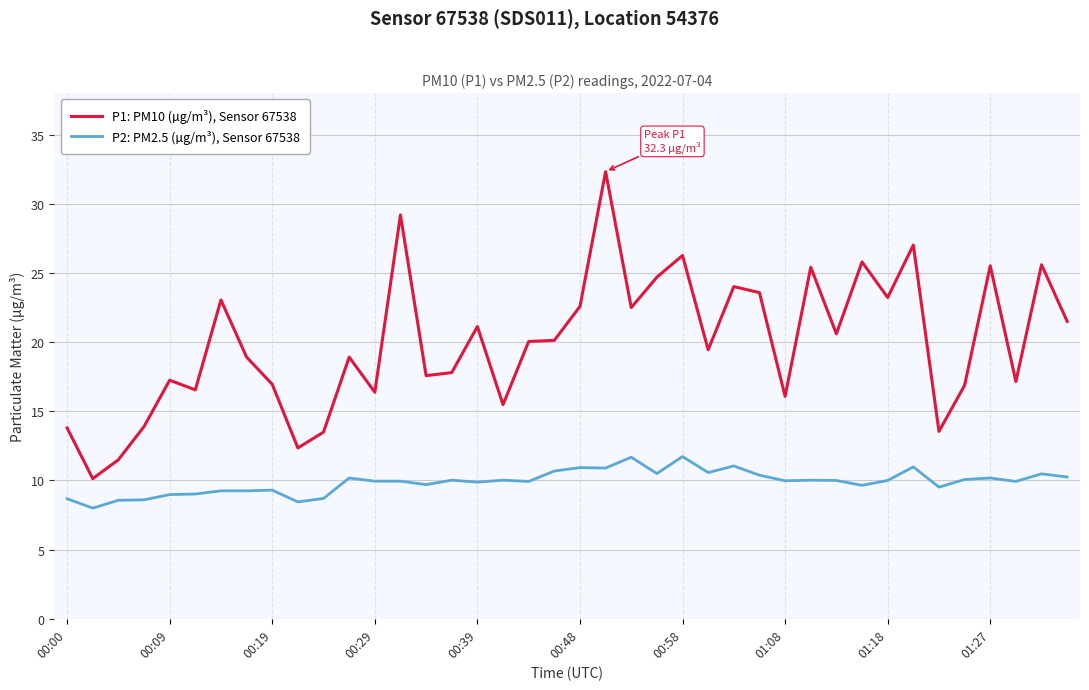

List the series in order of their peak value, highest first.

P1: PM10 (µg/m³), Sensor 67538, P2: PM2.5 (µg/m³), Sensor 67538